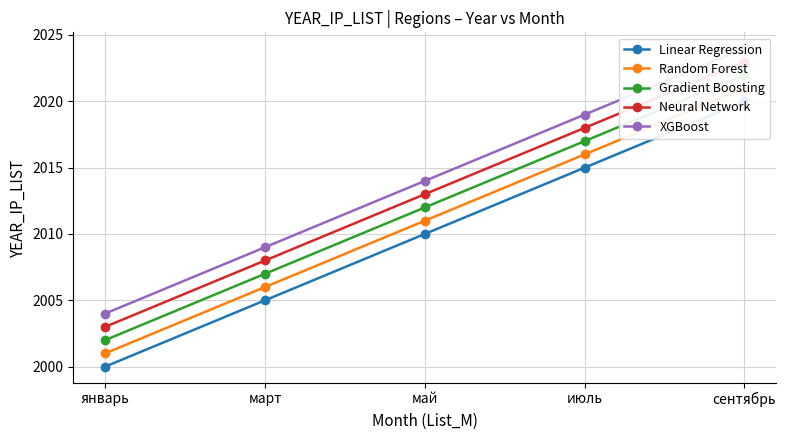

Rank the series at январь from lowest to highest value.

Linear Regression, Random Forest, Gradient Boosting, Neural Network, XGBoost